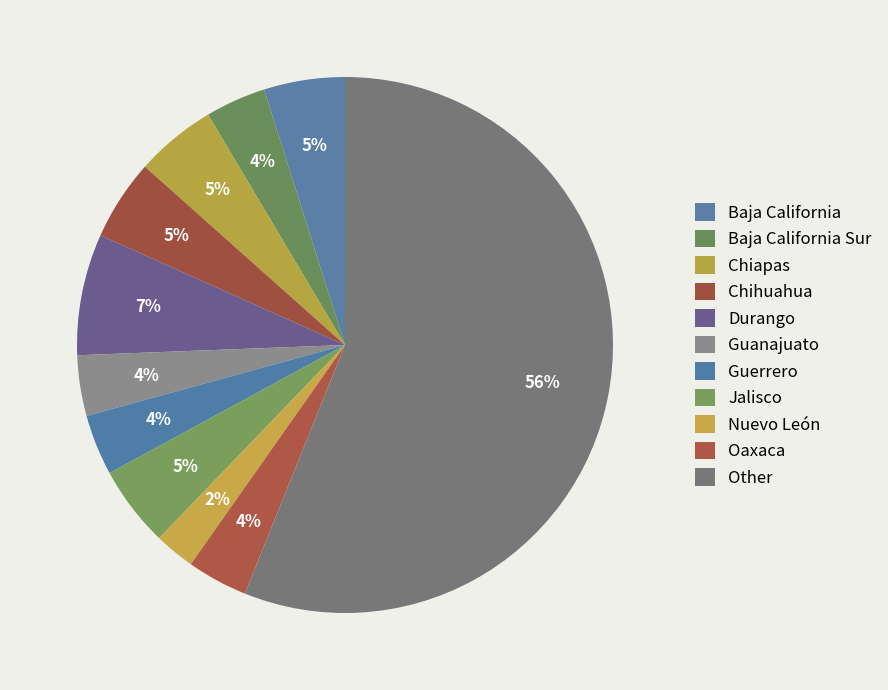

How many segments does this pie chart have?

11